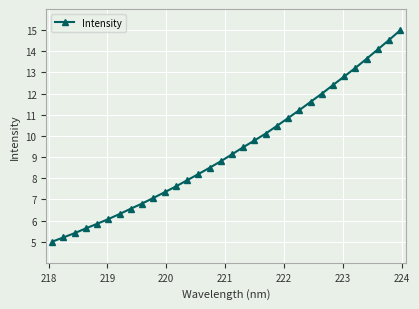

True or false: the data has more than 0 interior local peaks.

False